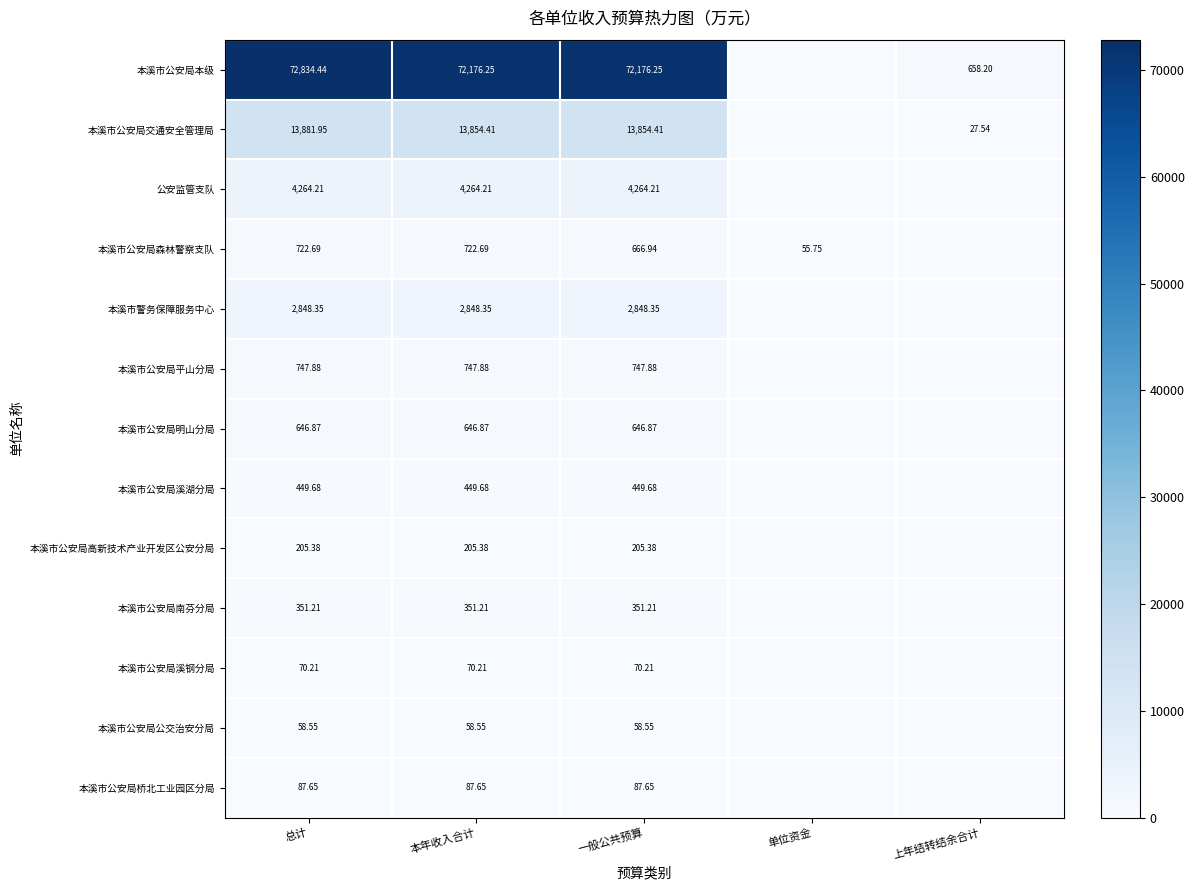

What is the spread (max minus min) of values at 本年收入合计?

72117.7